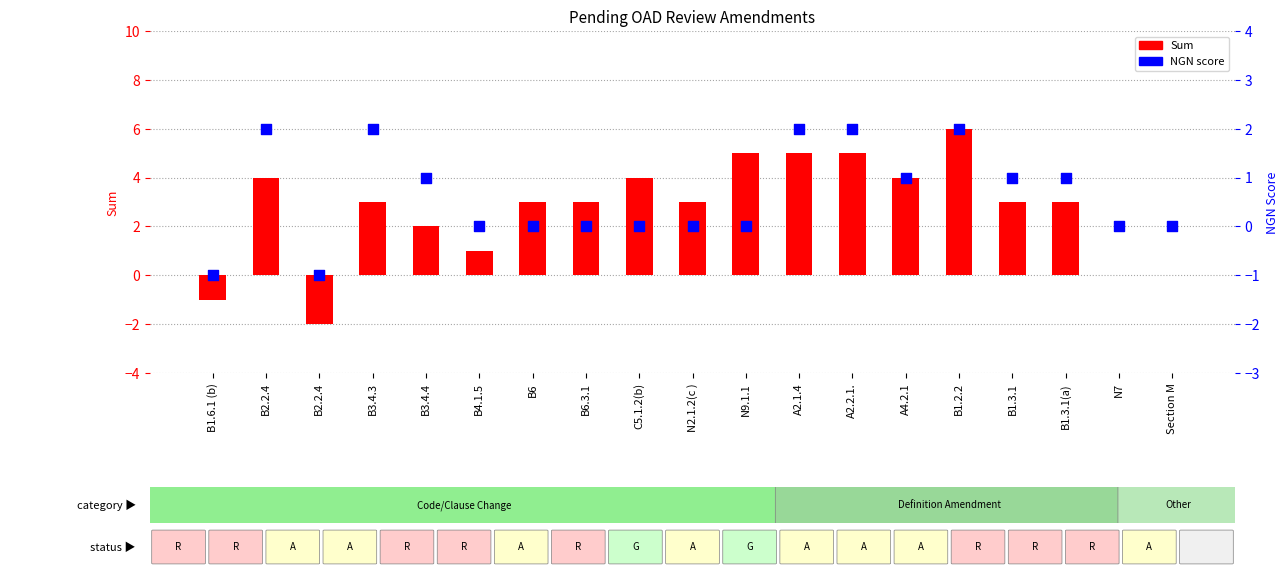

At which category is the sum across all series the highest?

B1.2.2